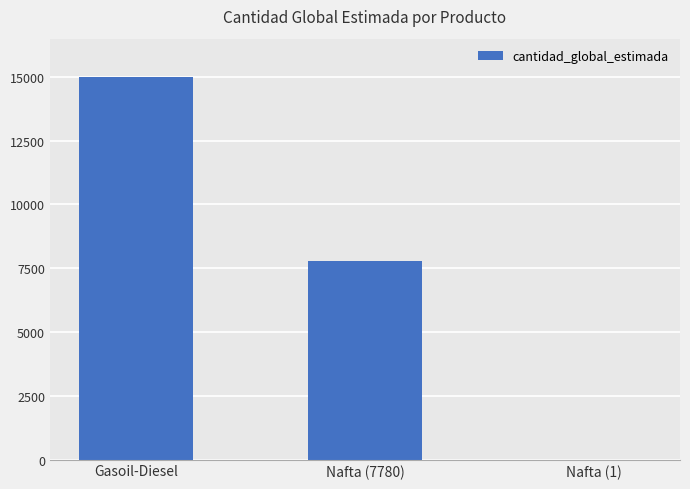

What is the average value?

7594